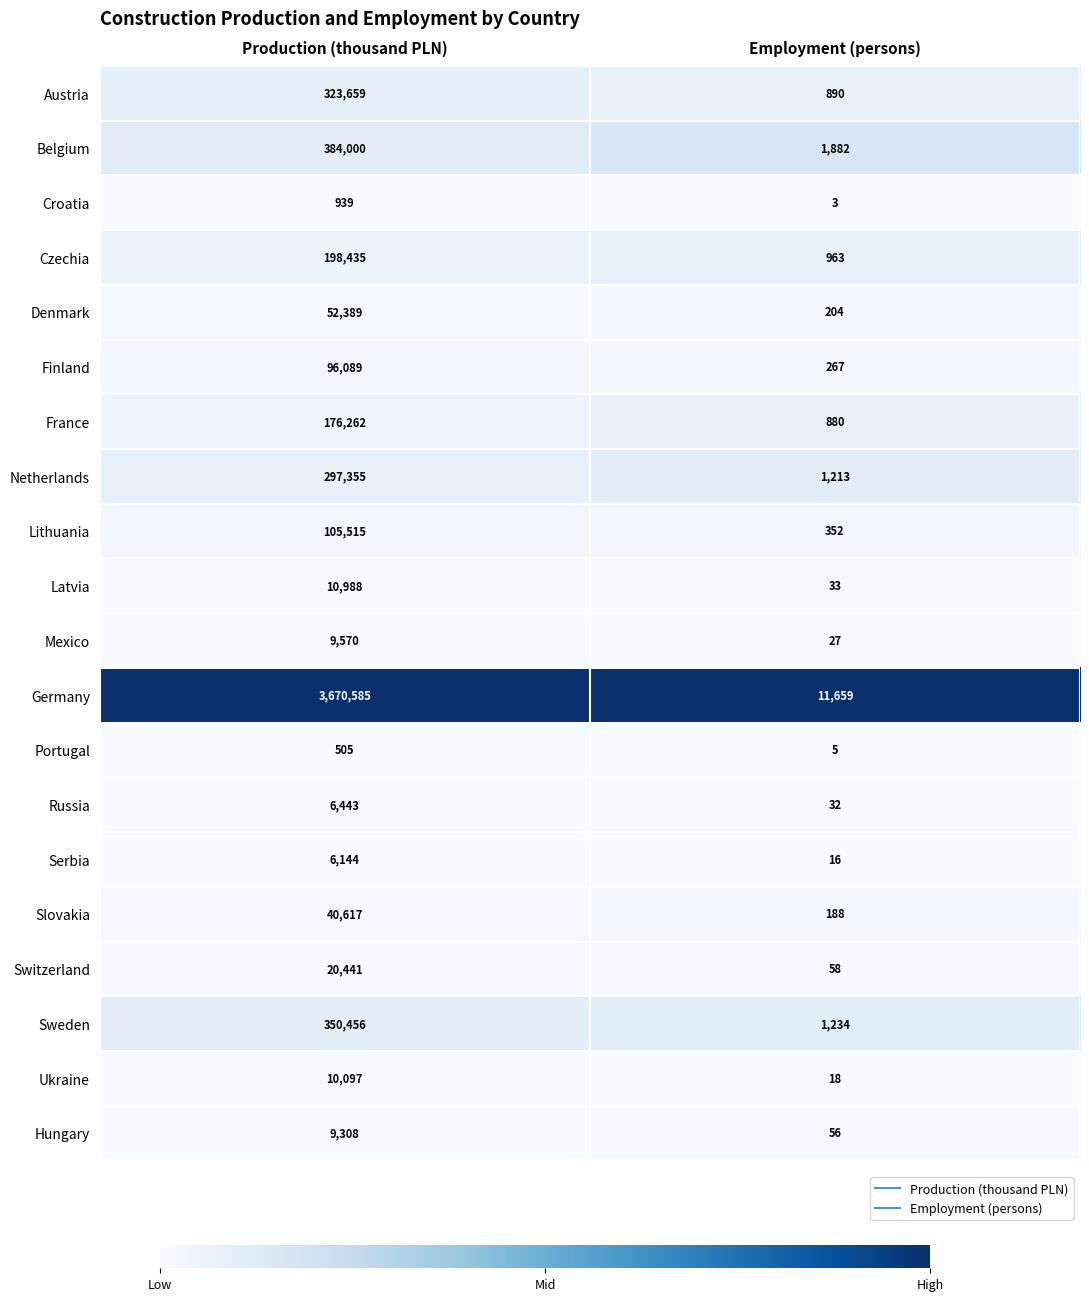

Which series has the widest spread of values?

Germany